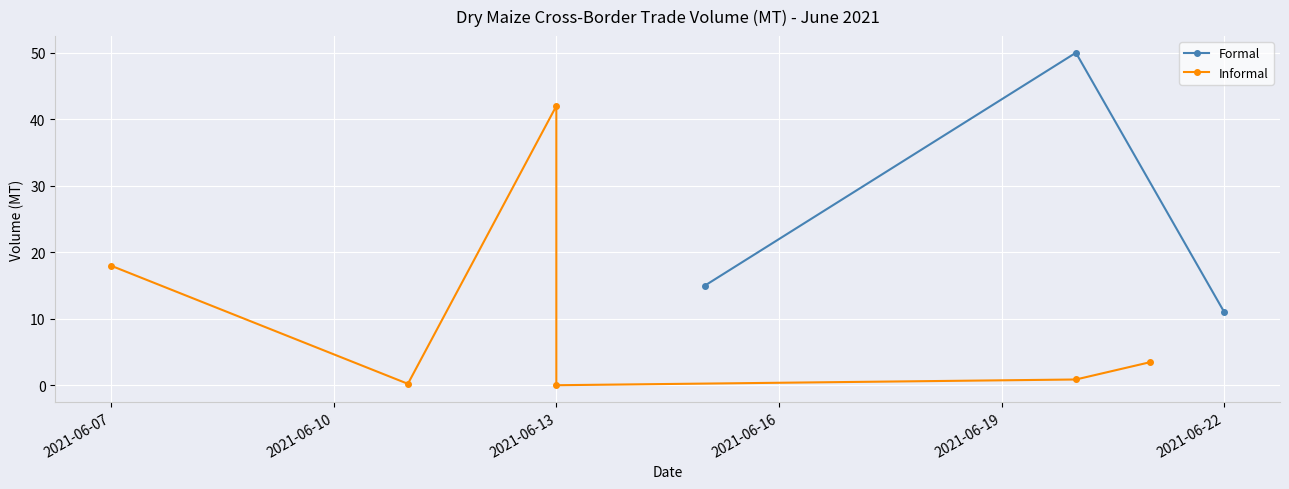

True or false: the data shows 6 at 2021-06-22.

False